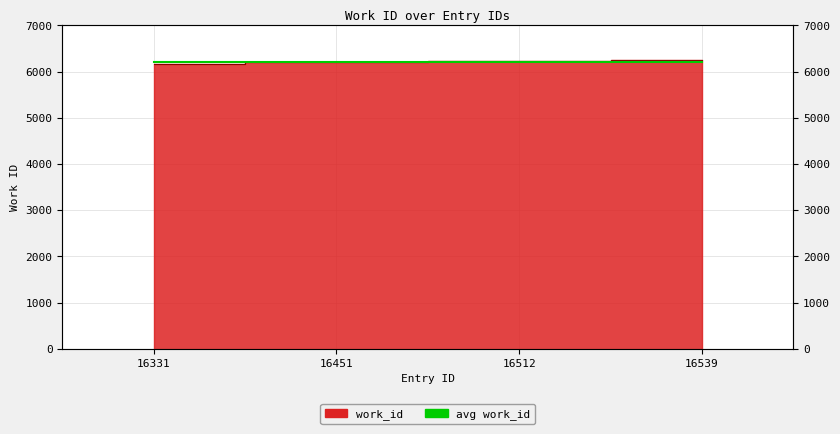

What is the value of the 4th point from the left?

6242